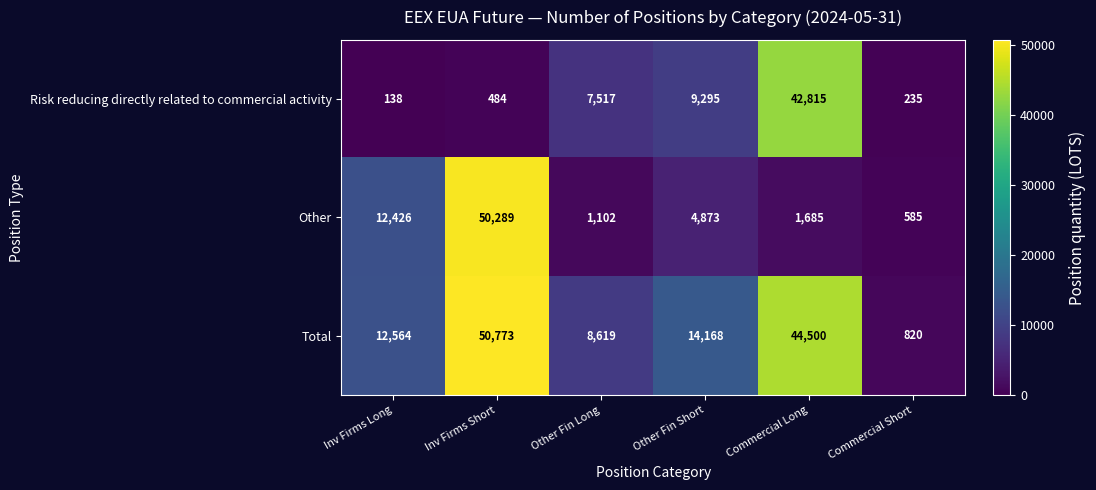

Which category has the highest value across all series?

Inv Firms Short